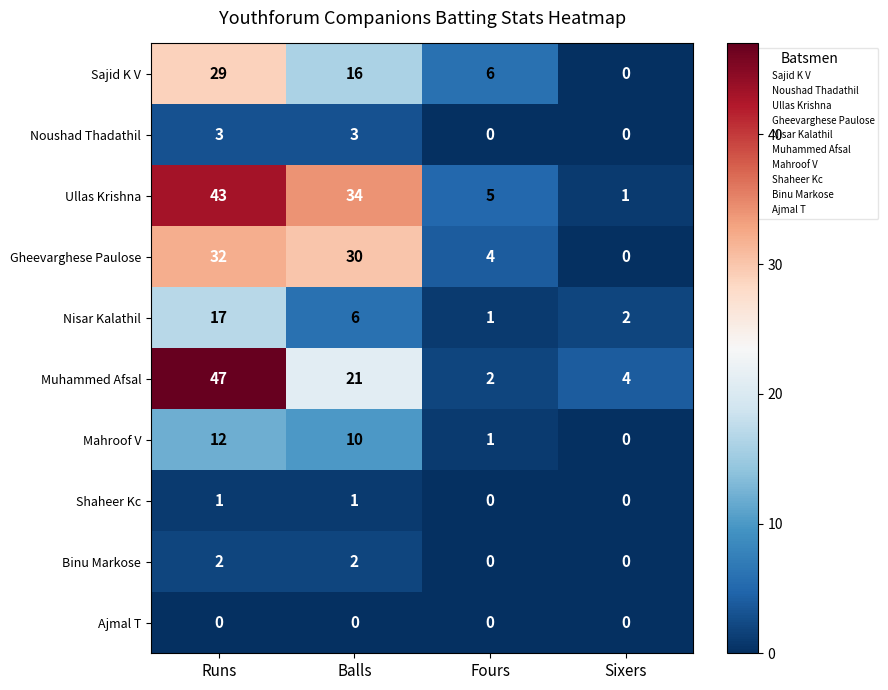

List the series in order of their peak value, highest first.

Muhammed Afsal, Ullas Krishna, Gheevarghese Paulose, Sajid K V, Nisar Kalathil, Mahroof V, Noushad Thadathil, Binu Markose, Shaheer Kc, Ajmal T